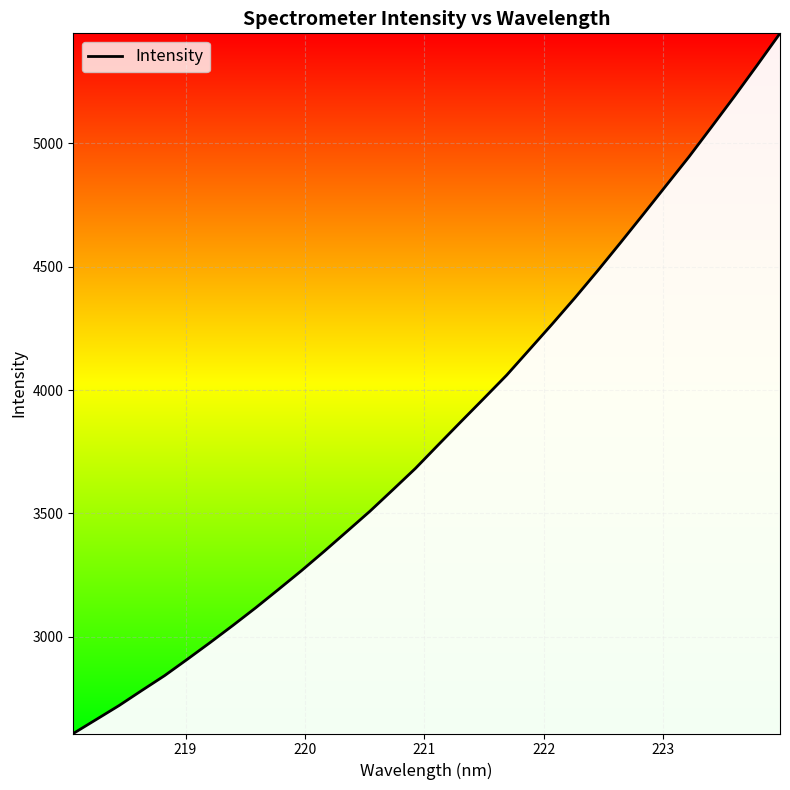

What is the difference between the maximum and minimum values?

2838.1